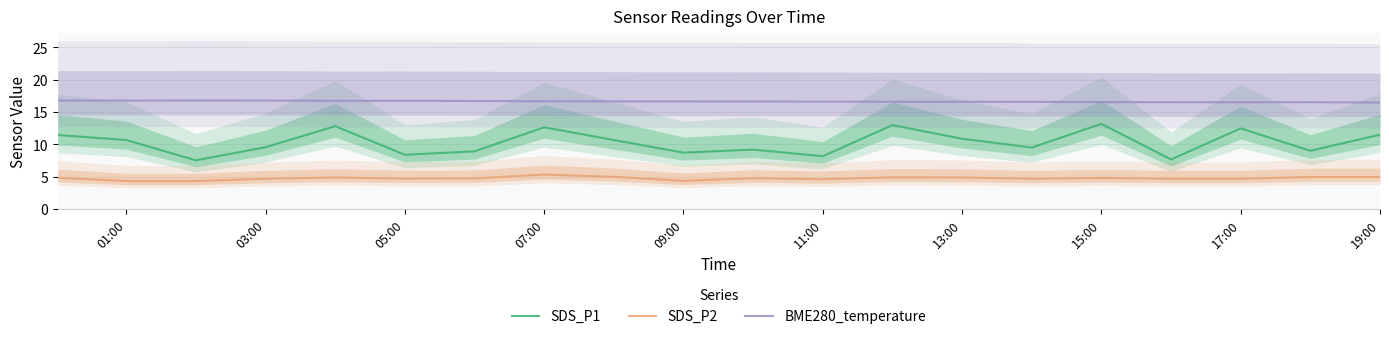

The SDS_P1 series shows 6.8 at 07:00. True or false?

False